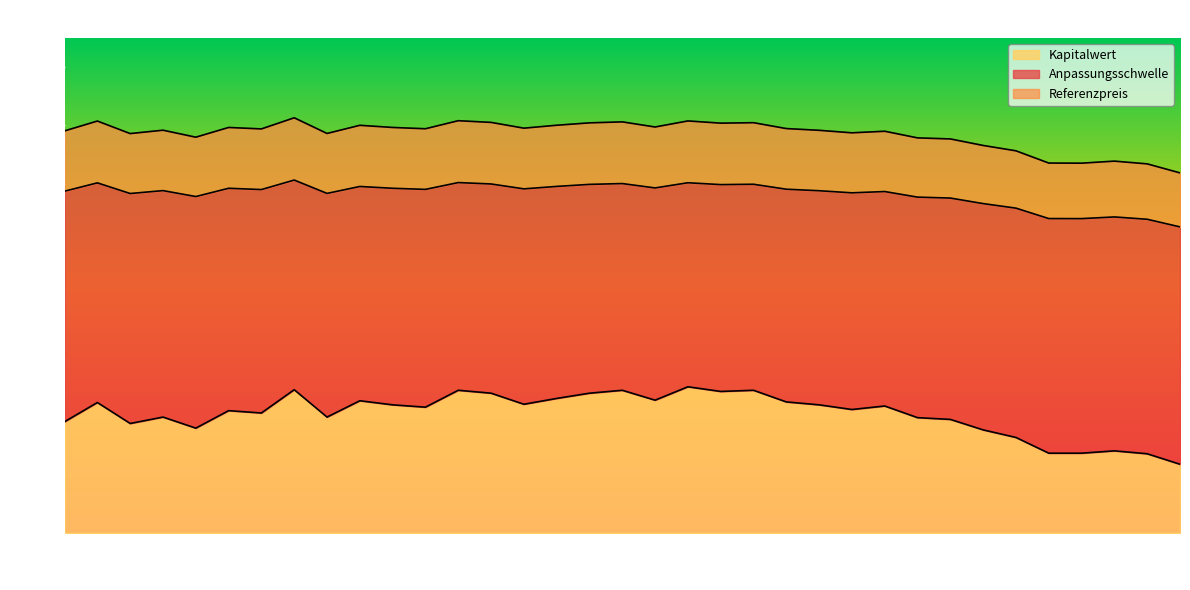

What is the total value across all series at 2025-06-03?

7.0